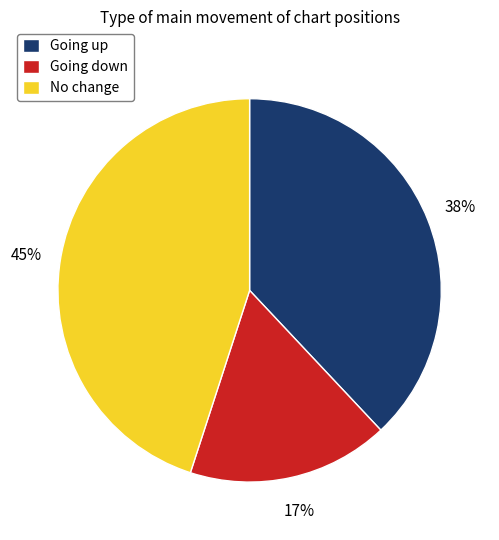

What percentage is the Going up slice, to the nearest percent?

38%